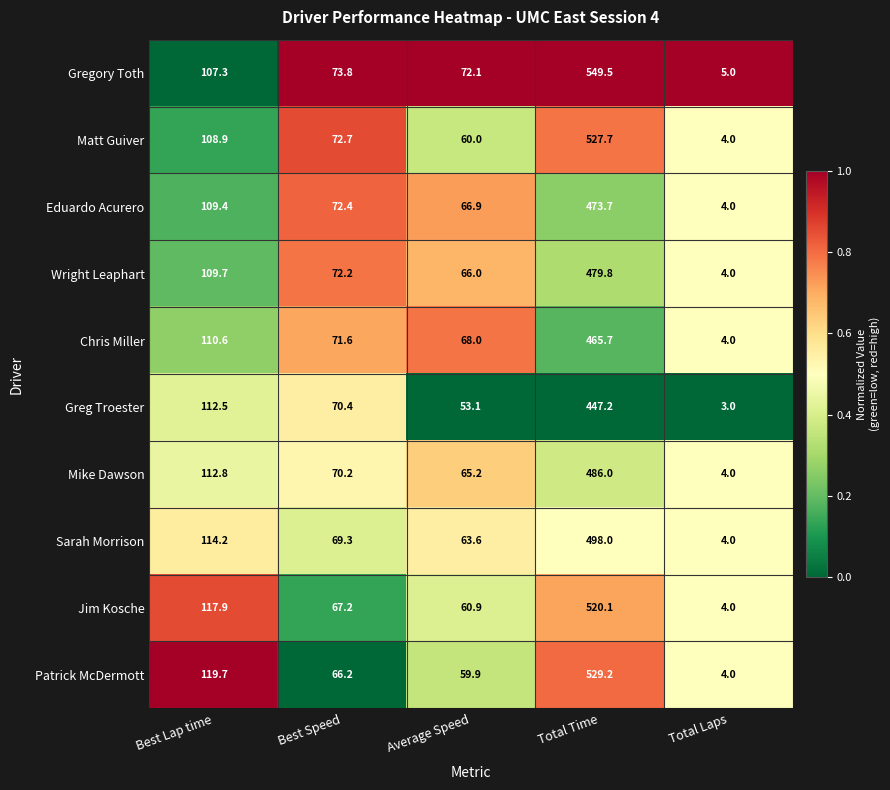

True or false: Chris Miller has a value of 71.6 at Best Speed.

True